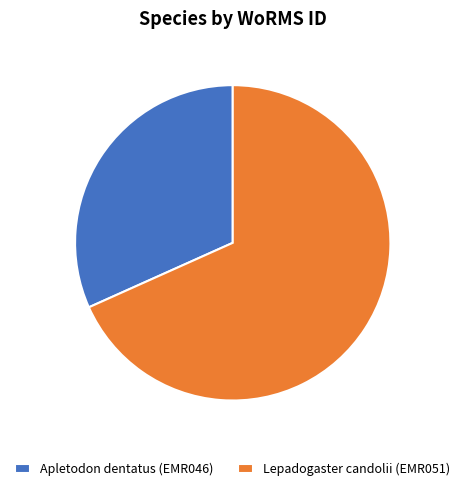

Which category has the smallest portion of the pie?

Apletodon dentatus (EMR046)